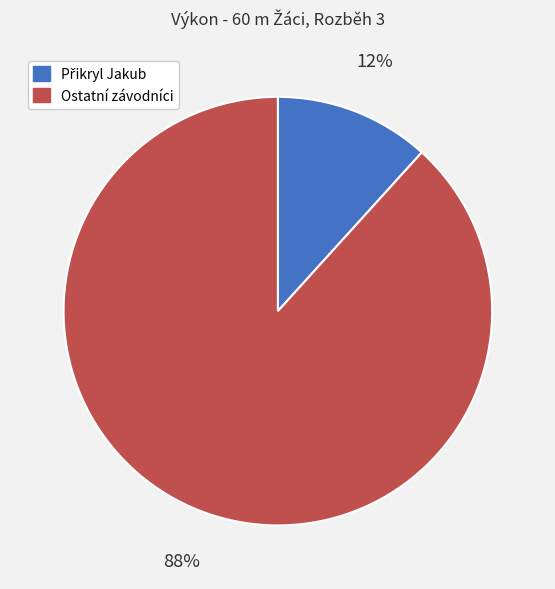

To the nearest percent, what is the average slice percentage?

50%